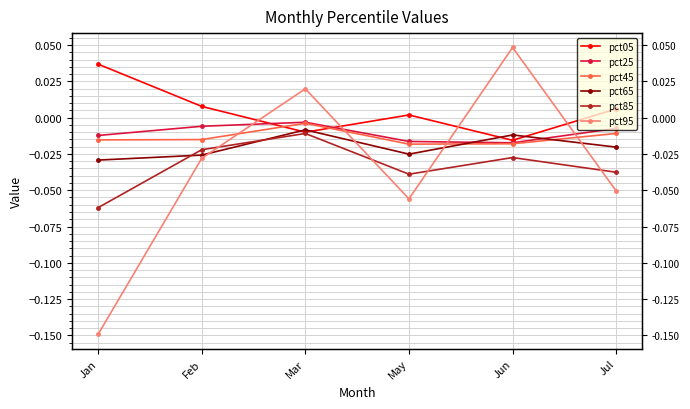

Which label corresponds to the smallest value in the chart?

Jan